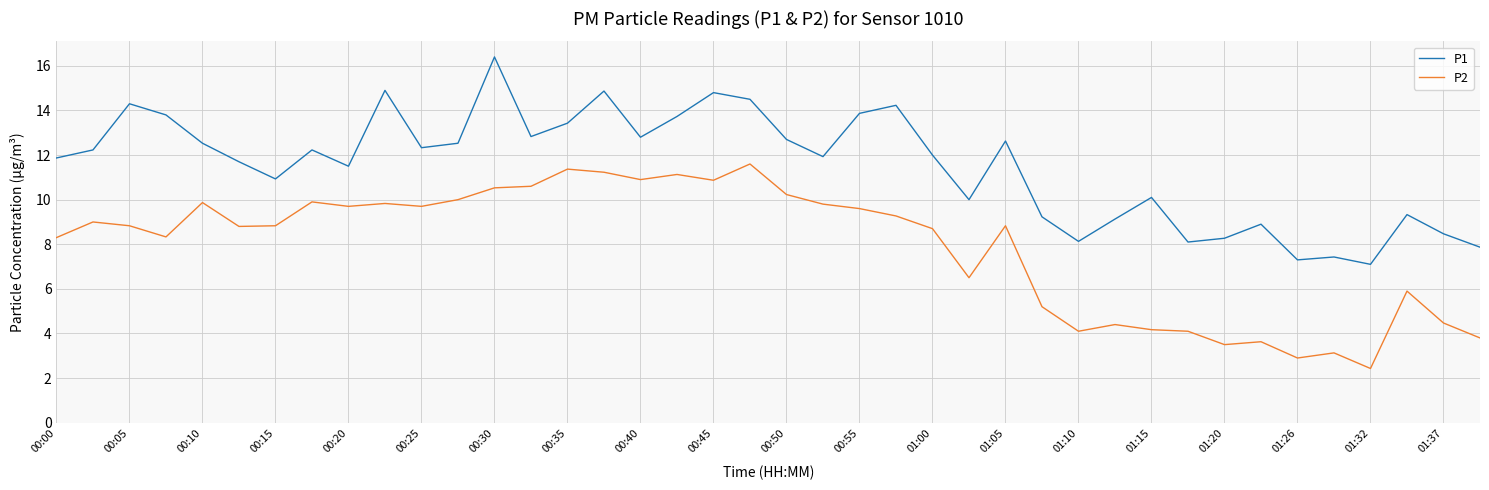

True or false: P1 and P2 cross at least once.

False